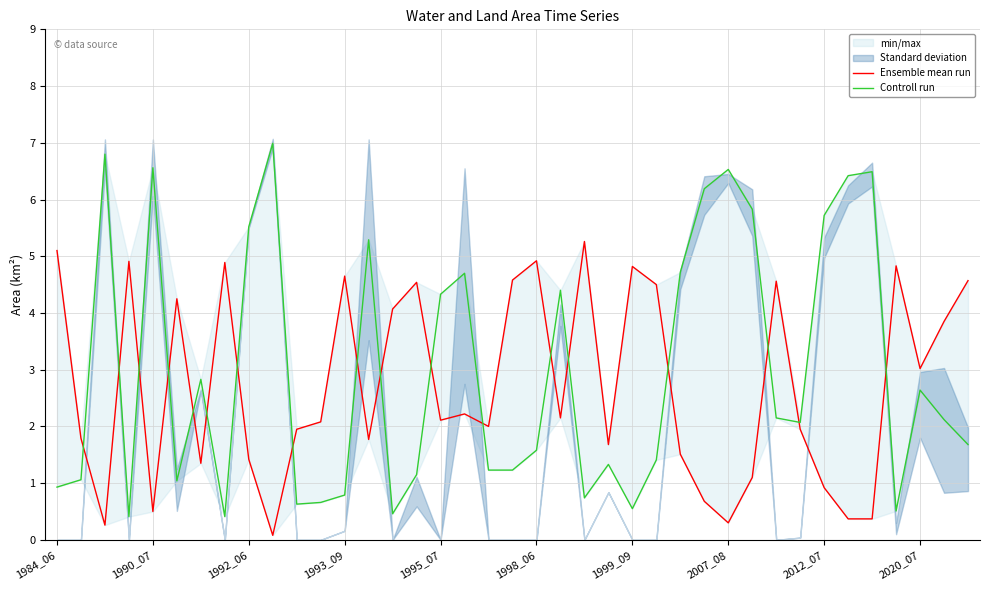

Does the chart have visible grid lines?

Yes